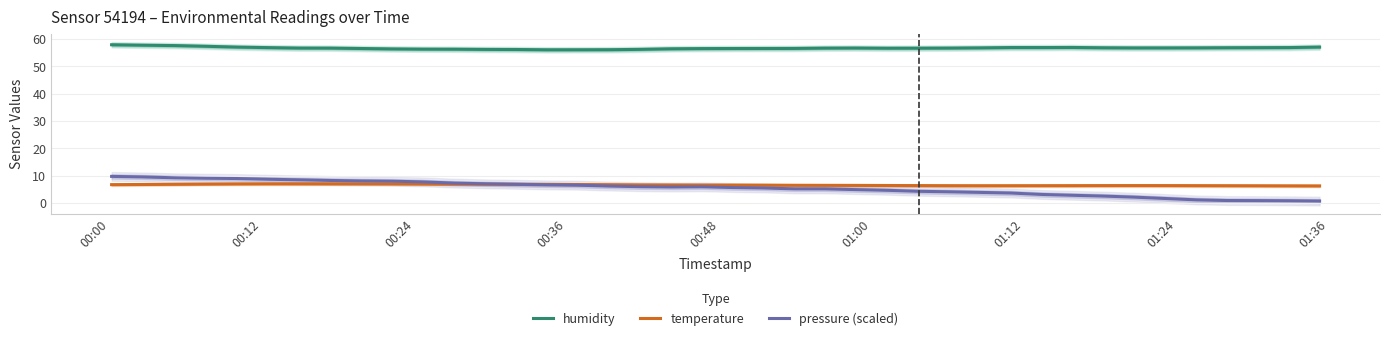

What is the sum of all pressure (scaled) values?

216.9